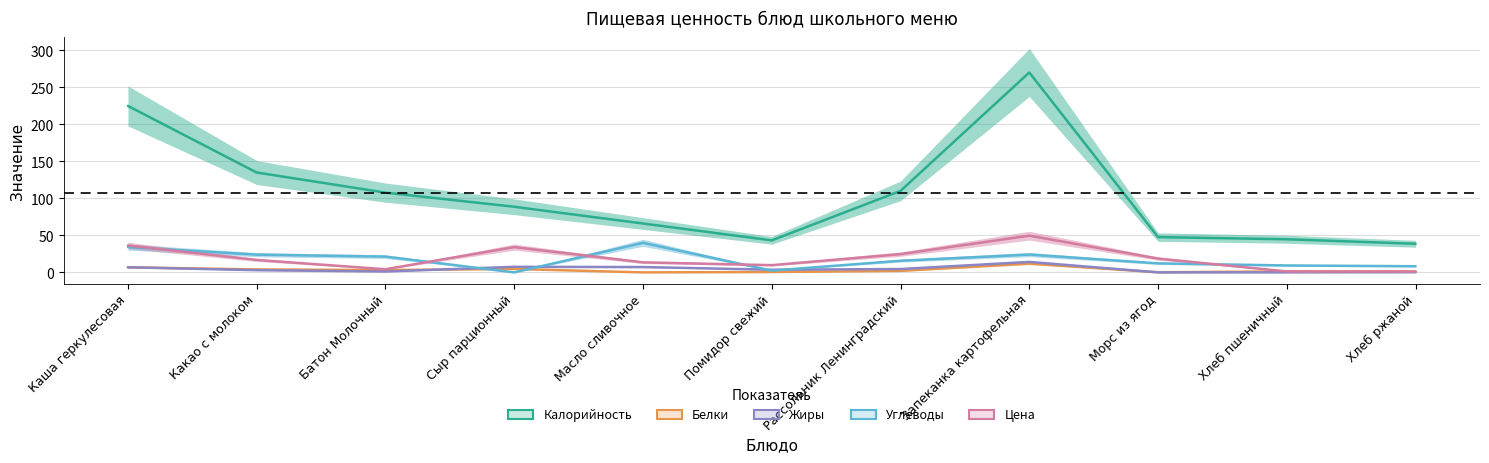

What is the average value of the Калорийность series?

107.0